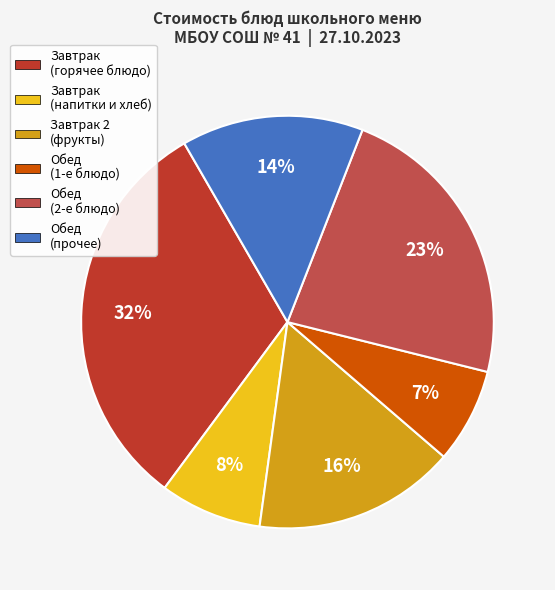

Does Завтрак (напитки и хлеб) represent more than half of the total?

No